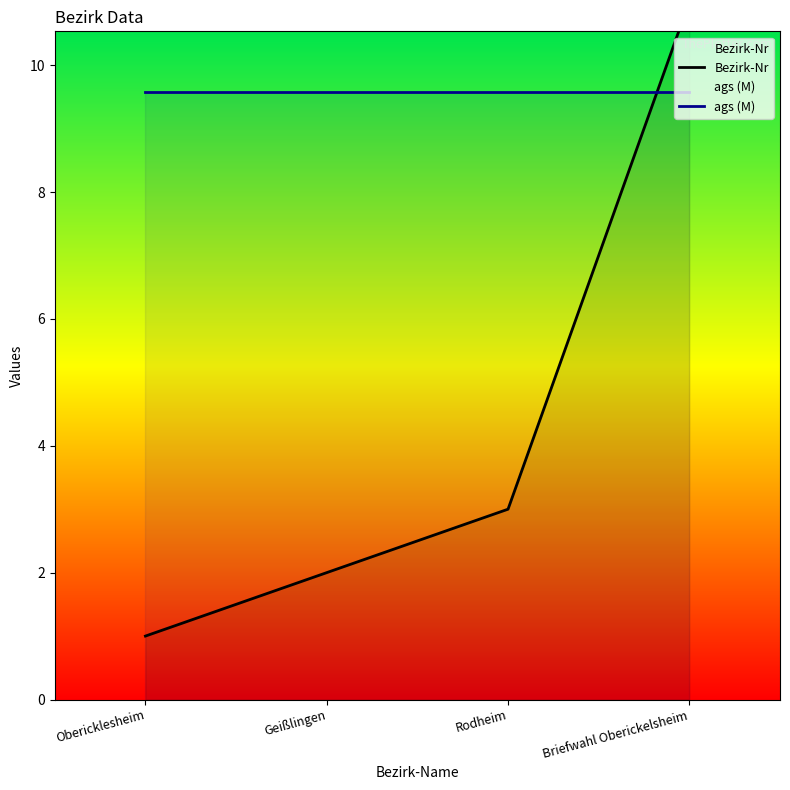

Rank the categories by ags (M) value from highest to lowest.

Obericklesheim, Geißlingen, Rodheim, Briefwahl Oberickelsheim